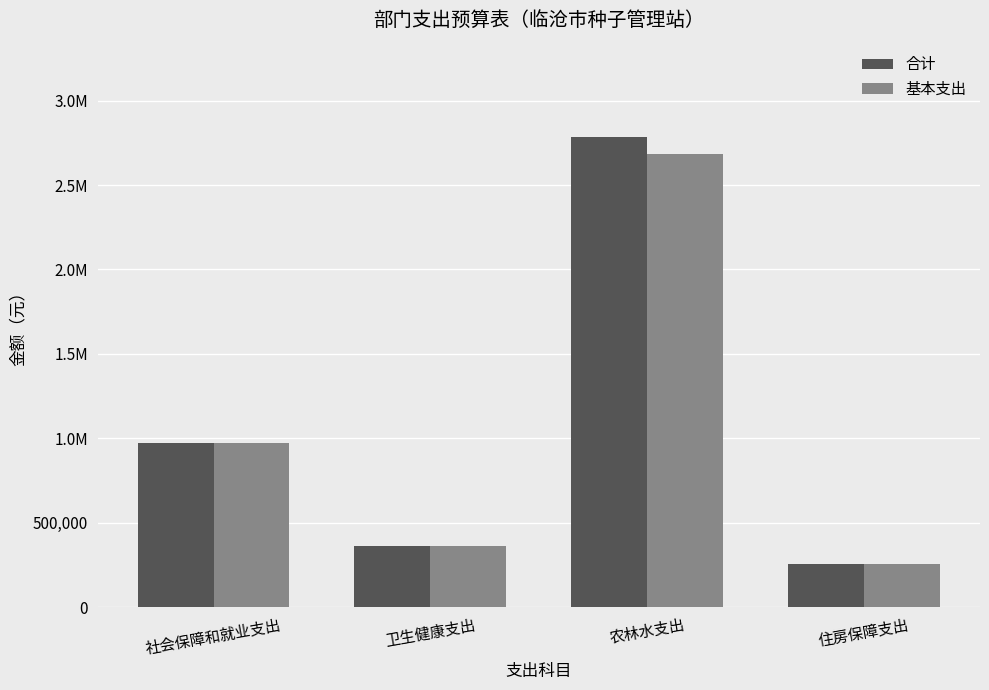

At which category is the sum across all series the highest?

农林水支出